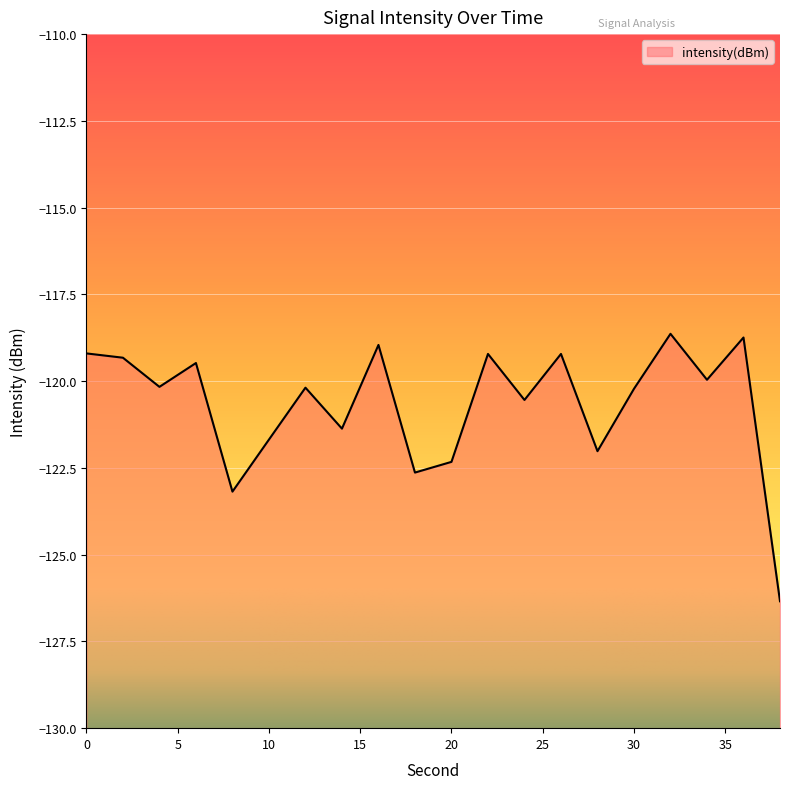

What is the difference between the maximum and minimum values?

7.7